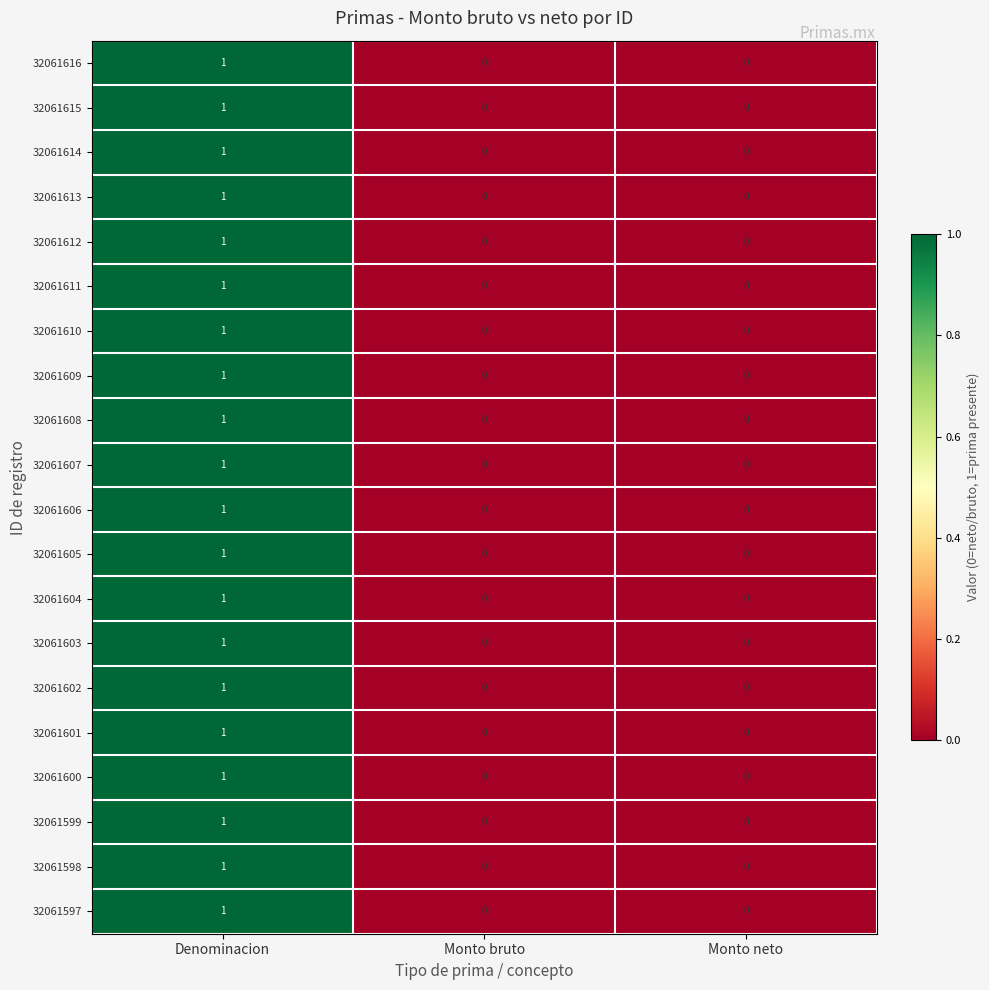

True or false: 32061599 has a value of 1 at Monto neto.

False